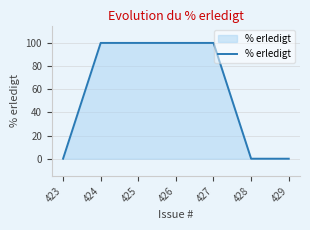

True or false: the data has more than 2 interior local peaks.

False